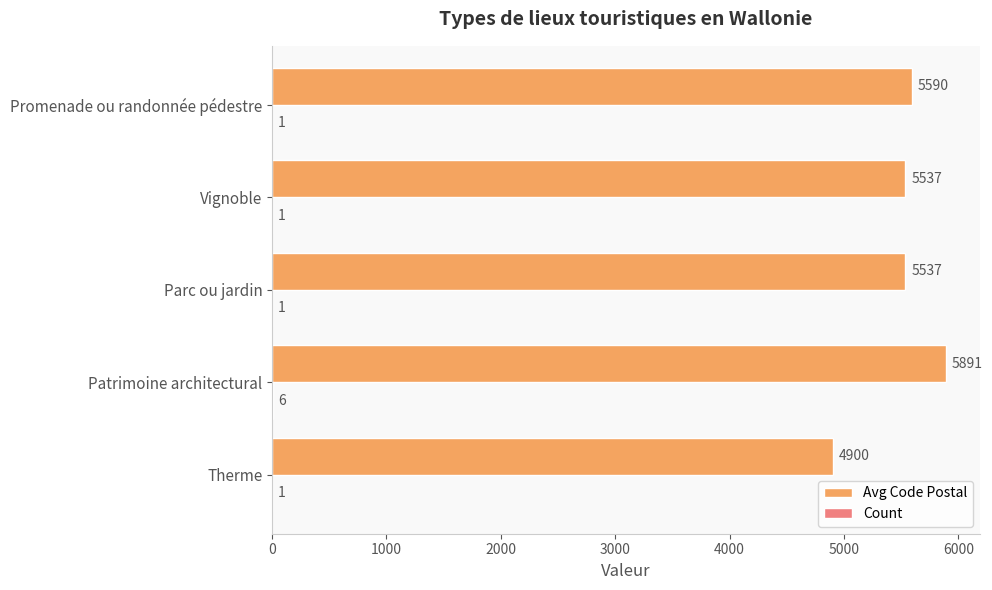

What is the sum of all Avg Code Postal values?

27455